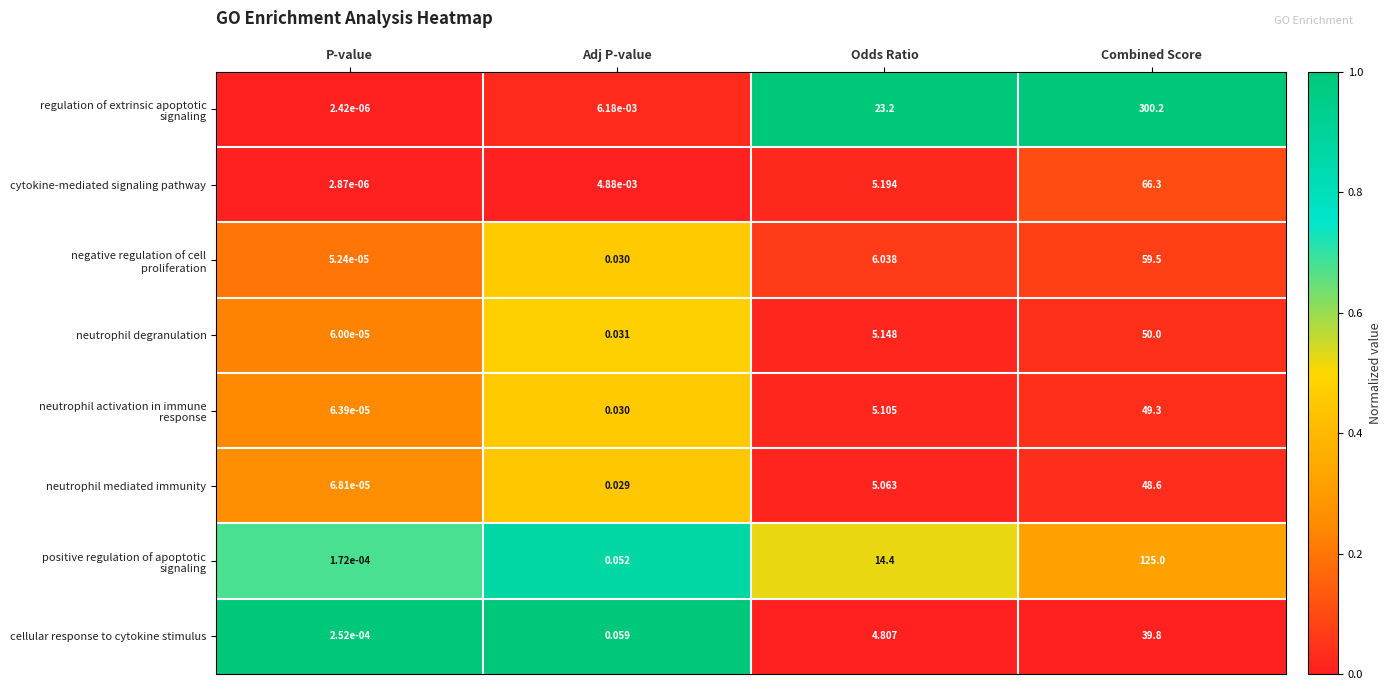

Which category has the lowest value across all series?

P-value